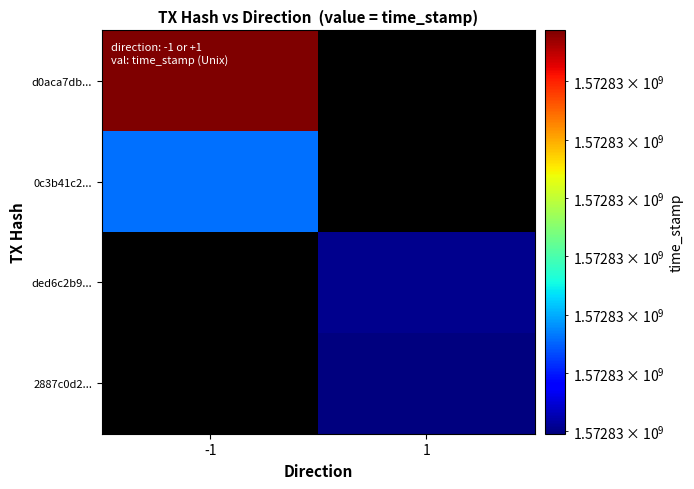

Rank the series at 1 from lowest to highest value.

d0aca7db..., 0c3b41c2..., 2887c0d2..., ded6c2b9...